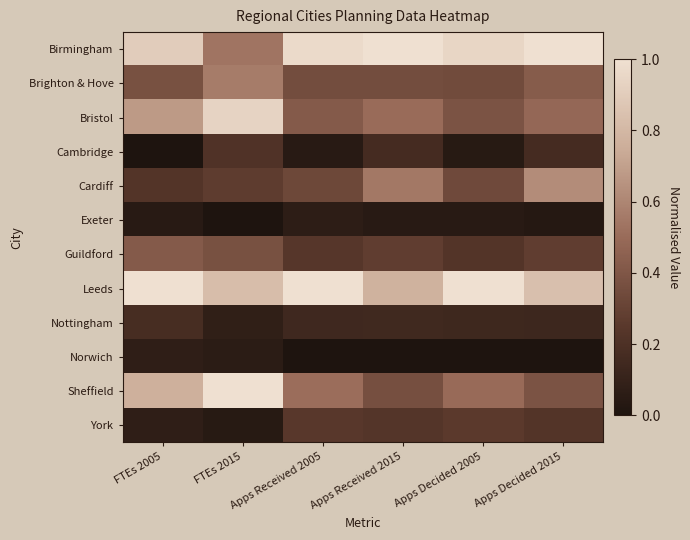

At which category is the sum across all series the highest?

FTEs 2015